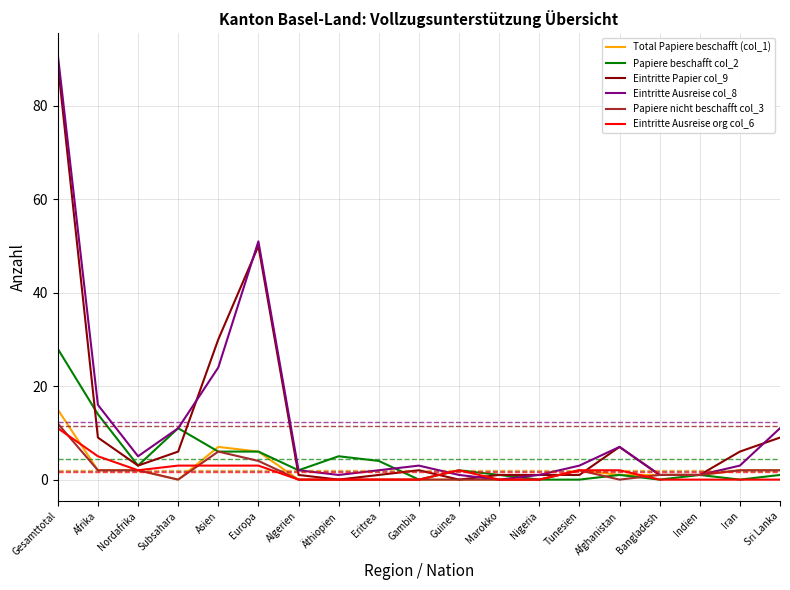

The Eintritte Papier col_9 series shows 0 at Äthiopien. True or false?

True